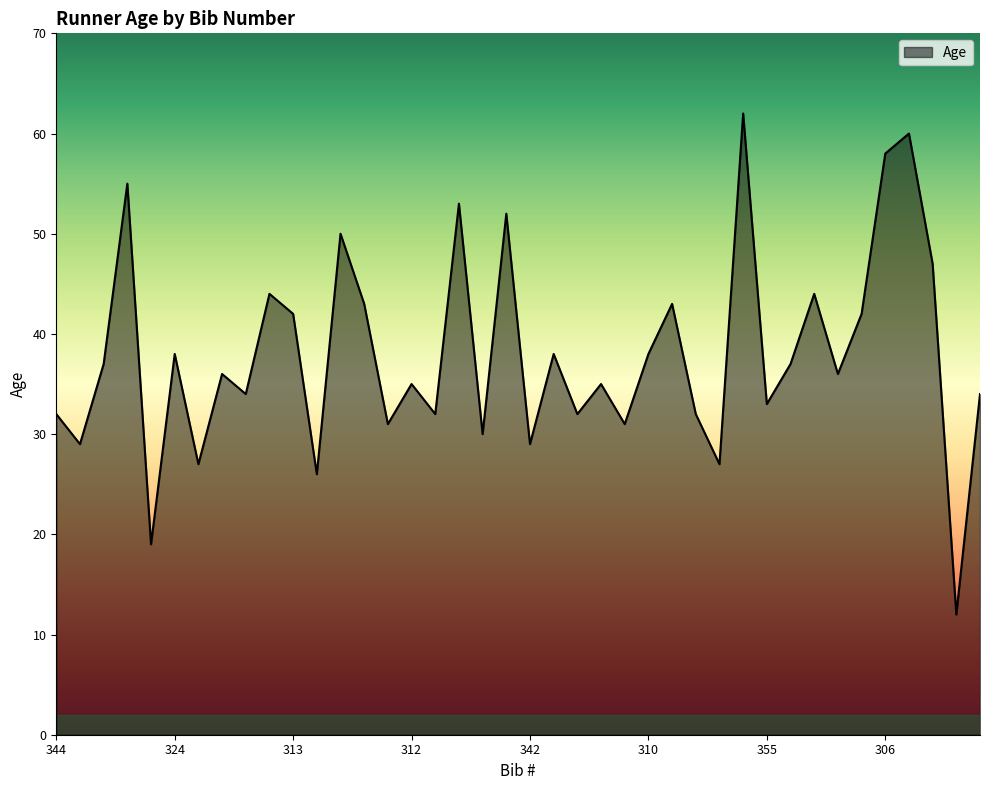

What is the difference between the maximum and minimum values?

50